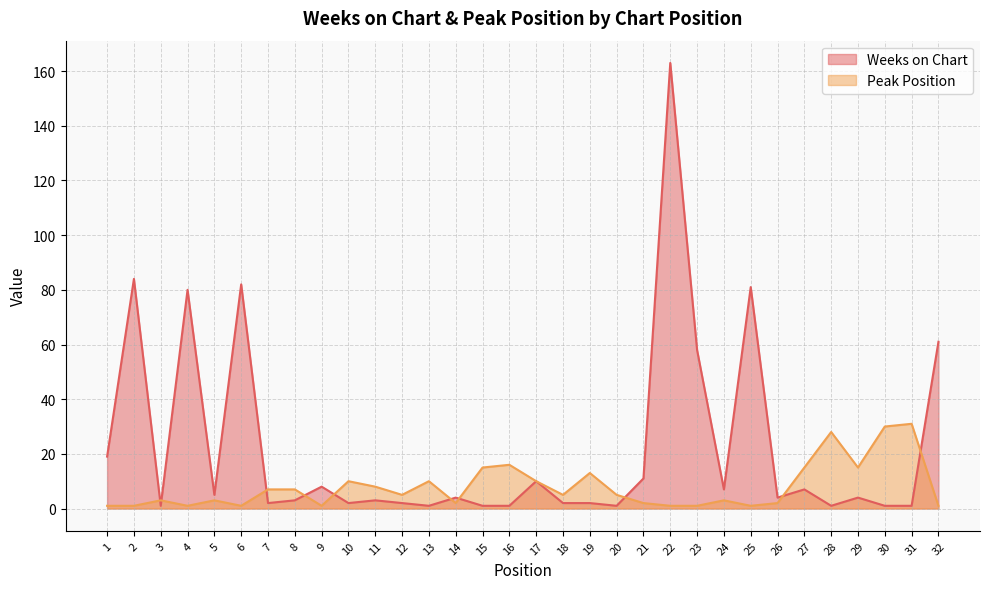

In Weeks on Chart, how many points are lower than both neighbors (excluding endpoints)?

9